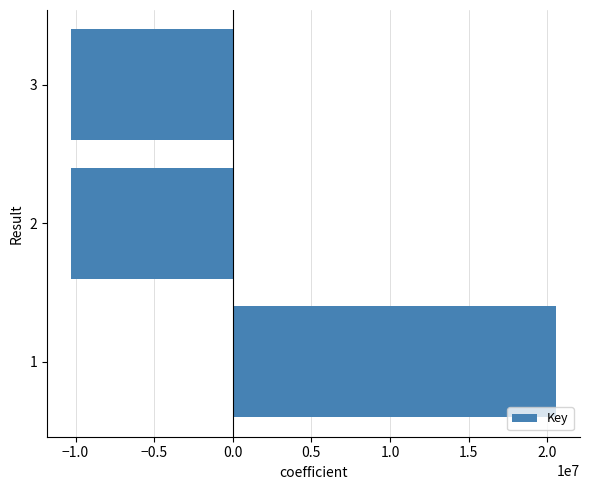

What is the smallest value displayed?

-10273362.3